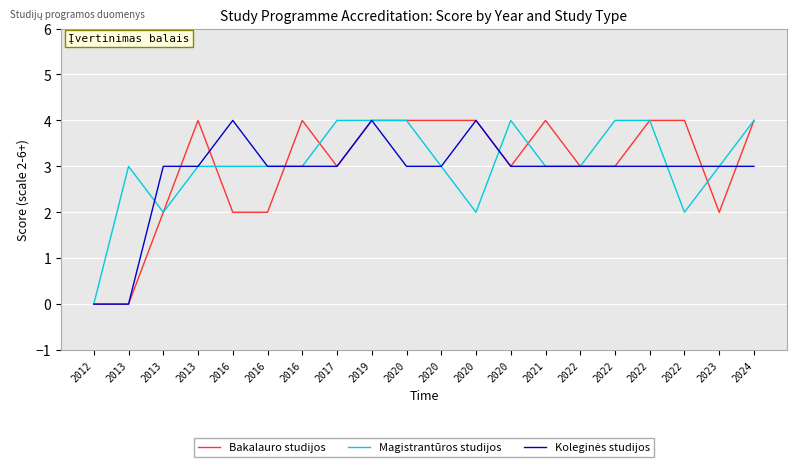

How many lines are shown in the chart?

3